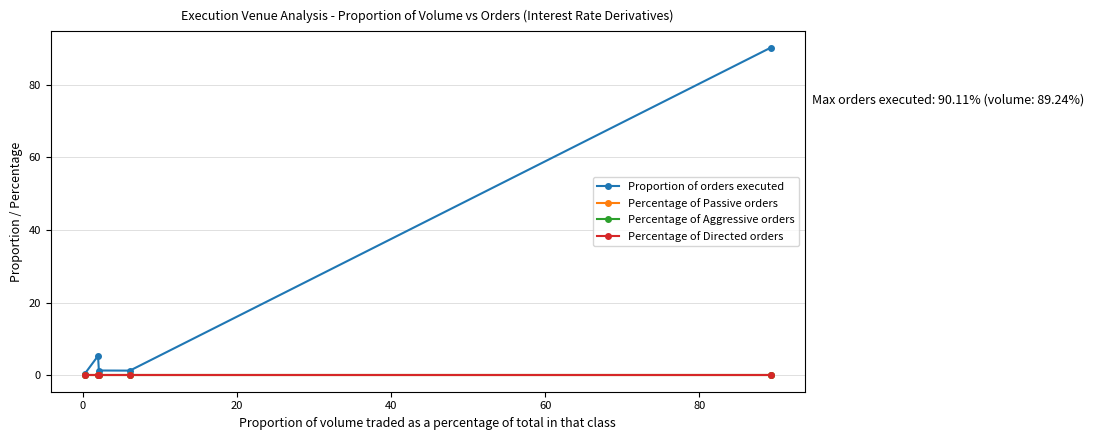

How many series are shown in this chart?

4